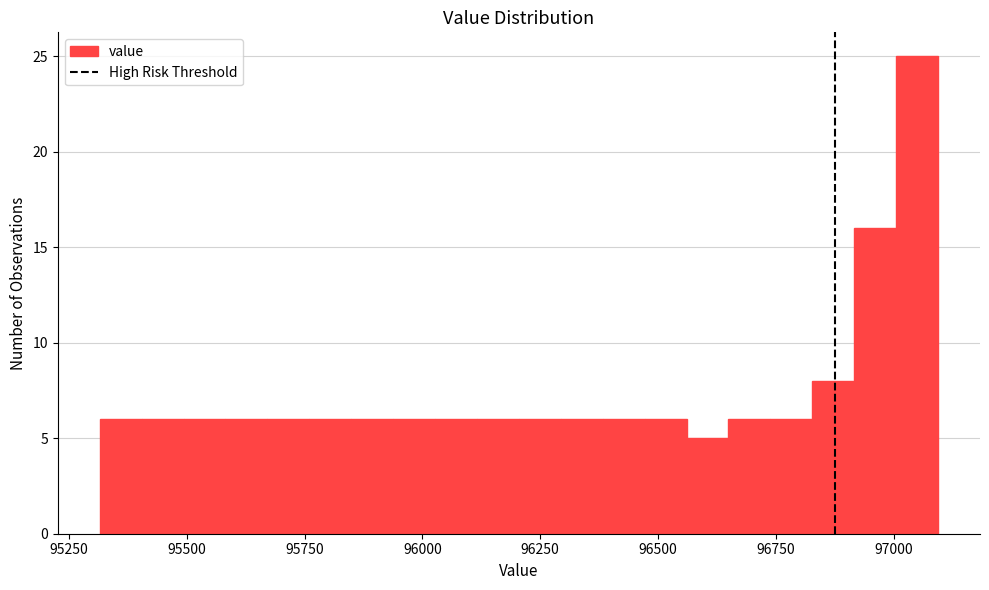

Read against the x-axis, roughly where is the centre of the tallest bar?

97050